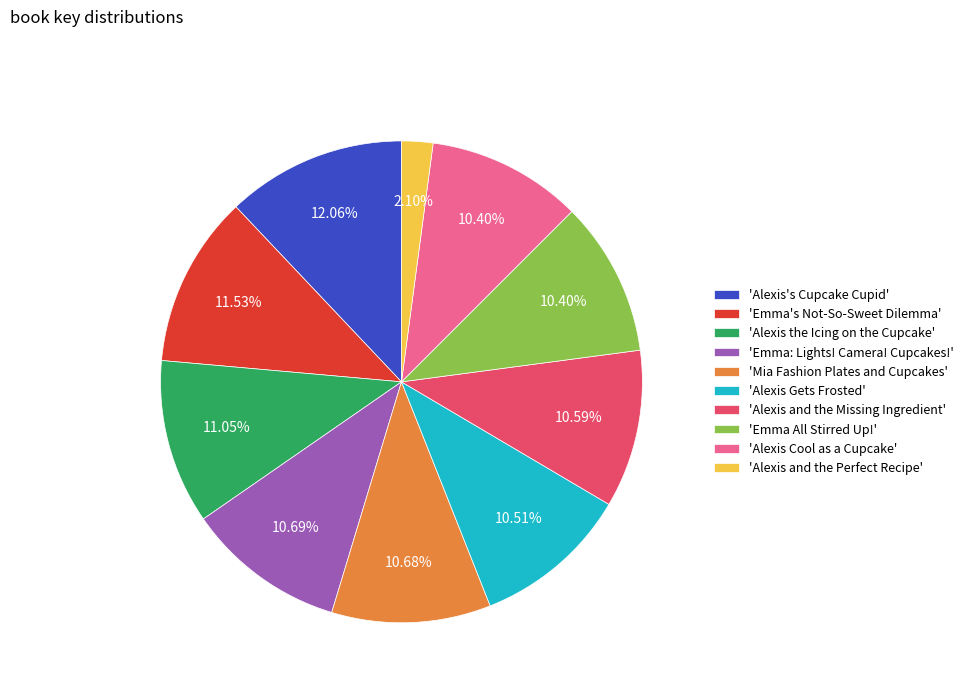

What is the ratio of the value at 'Alexis the Icing on the Cupcake' to the value at 'Emma All Stirred Up!'?

1.1